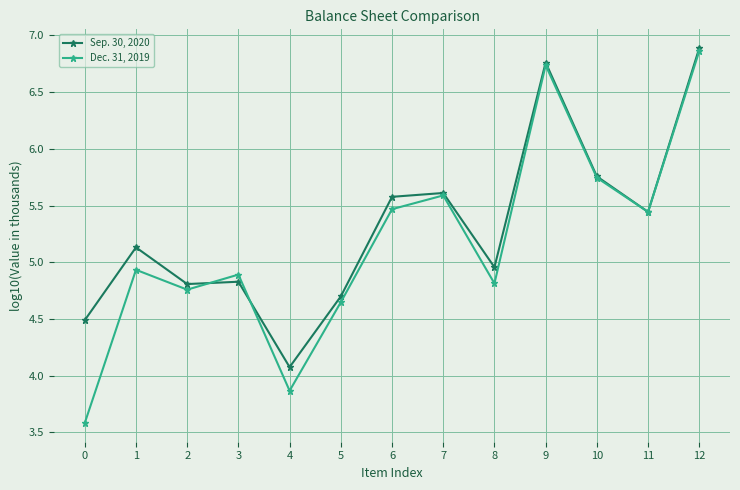

Is the value of Sep. 30, 2020 at 11 greater than the value of Dec. 31, 2019 at 7?

No